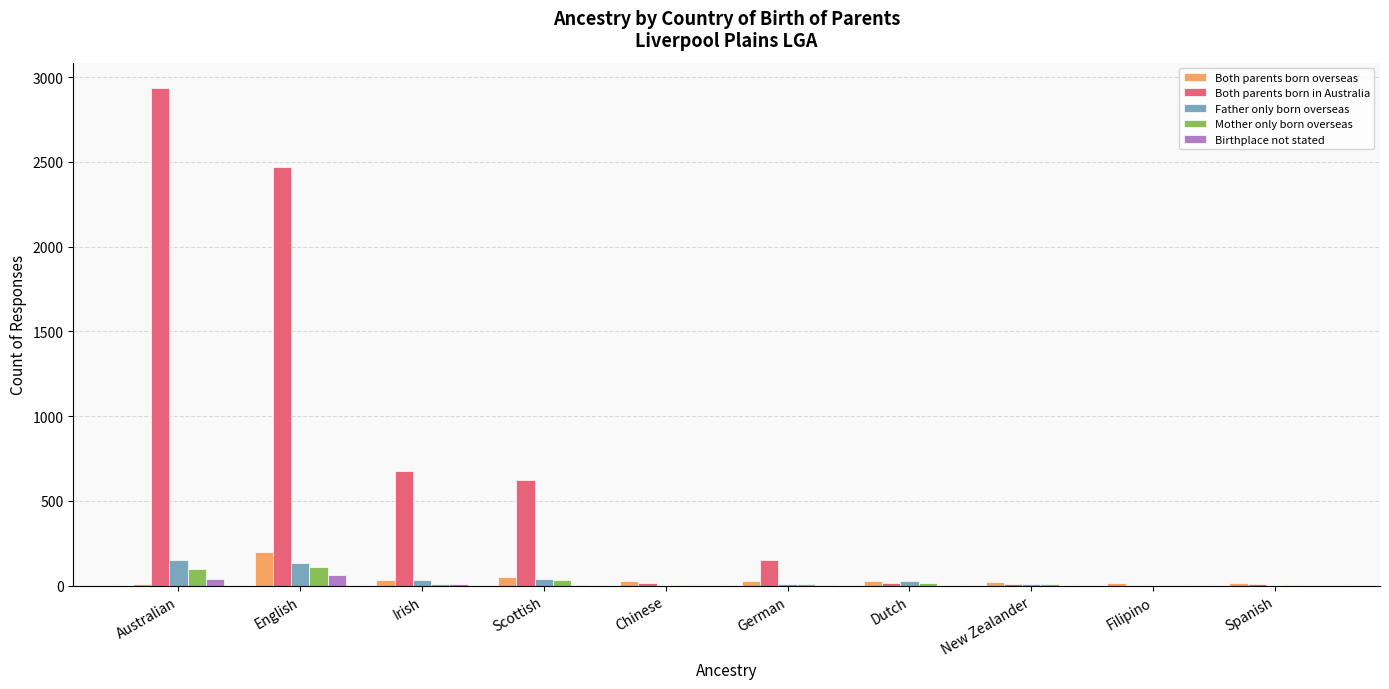

Count the number of categories in the chart.

10